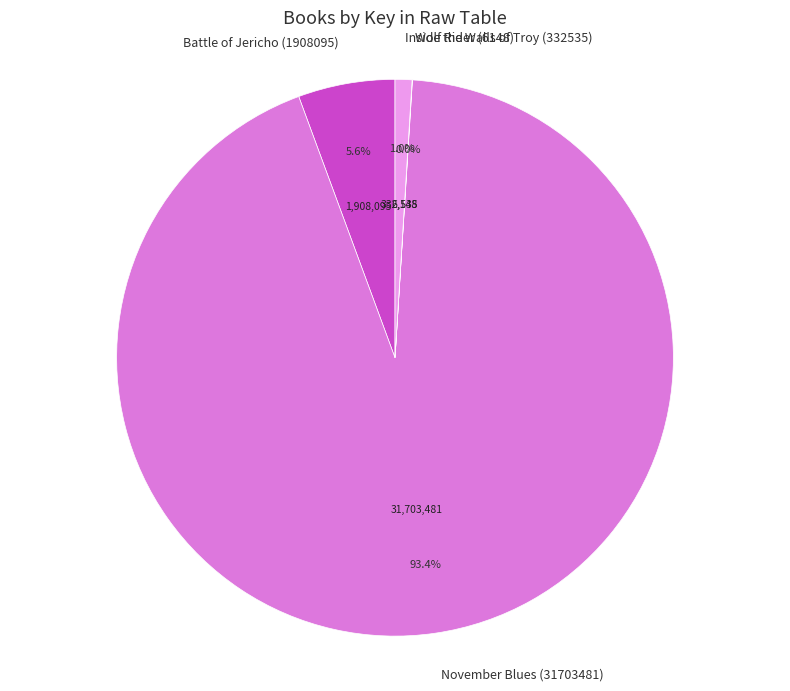

Between Battle of Jericho (1908095) and Inside the Walls of Troy (332535), which is larger?

Battle of Jericho (1908095)